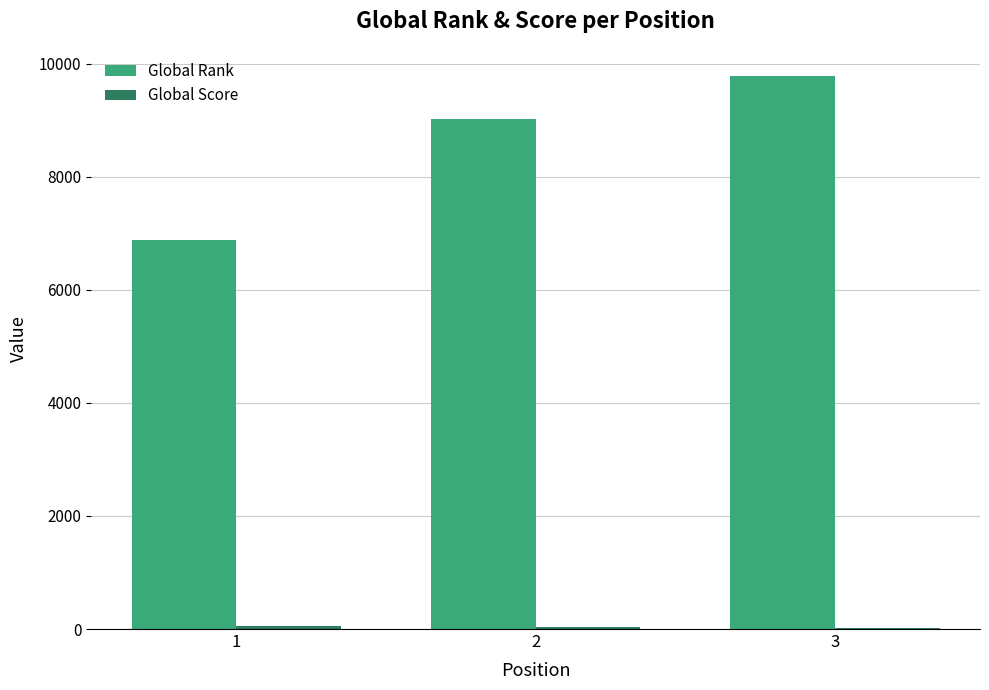

How many data points does each series have?

3